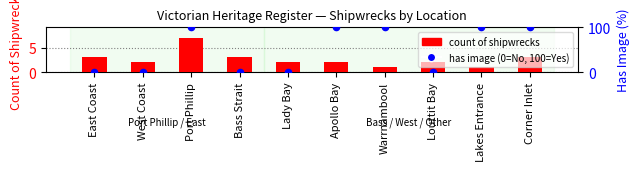

Which series has the widest spread of Y values?

has image (%)